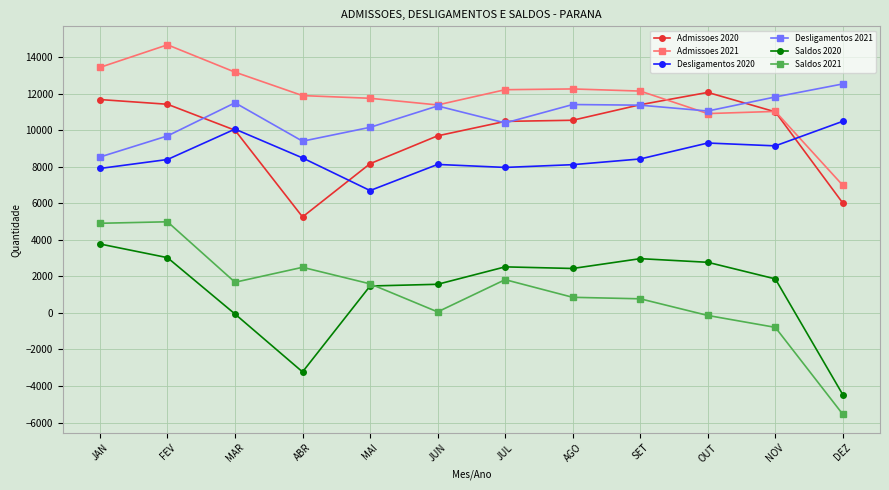

True or false: Desligamentos 2020 and Desligamentos 2021 intersect in this chart.

False